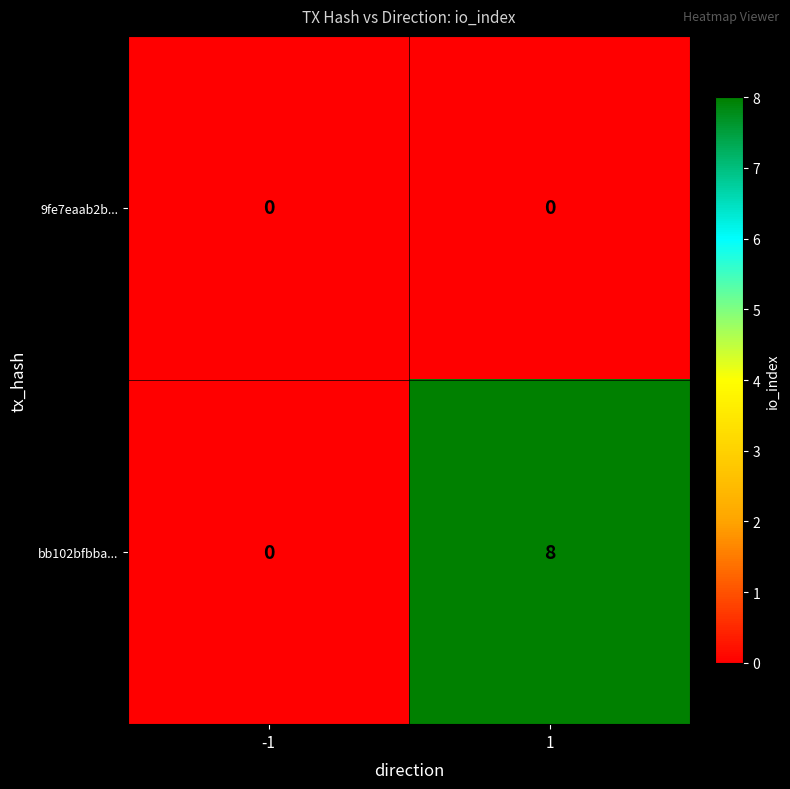

What is the highest value of the bb102bfbba... series?

8